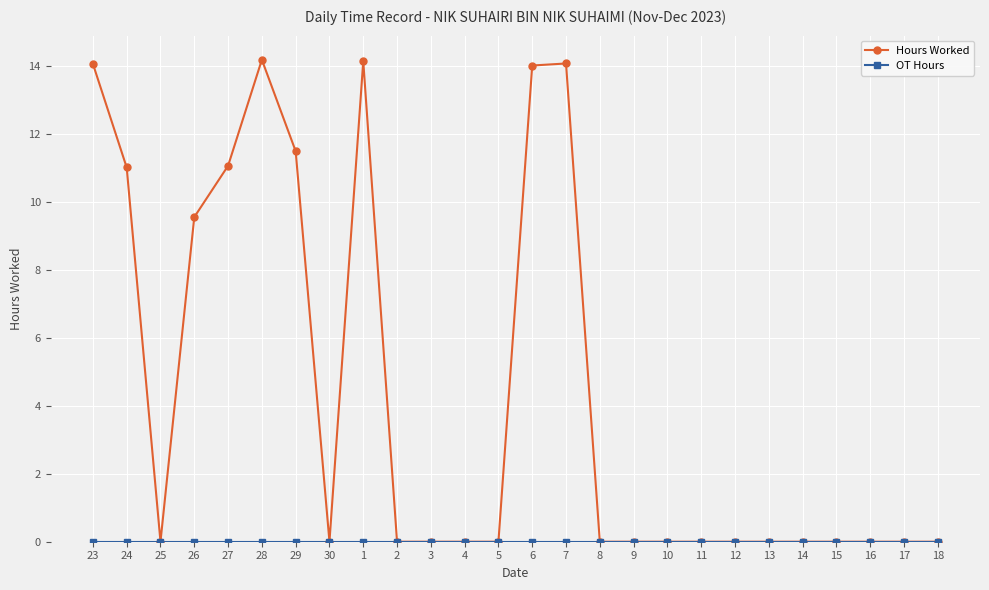

Which series changed the most between 29 and 13?

Hours Worked